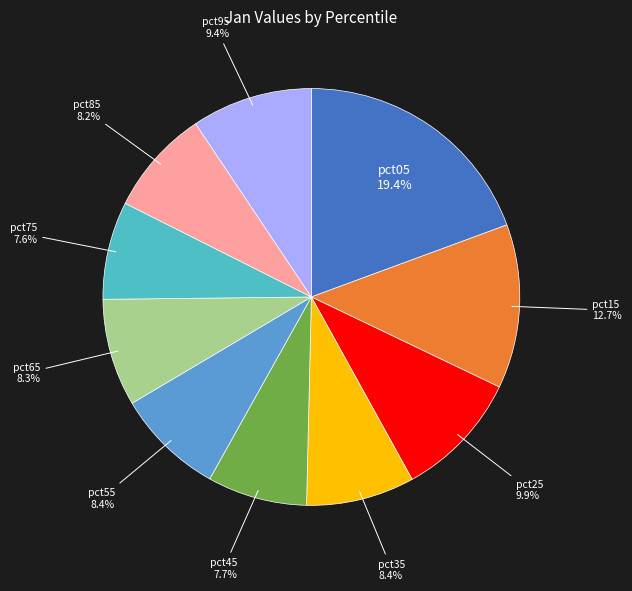

Is there any slice that represents more than half of the pie?

No